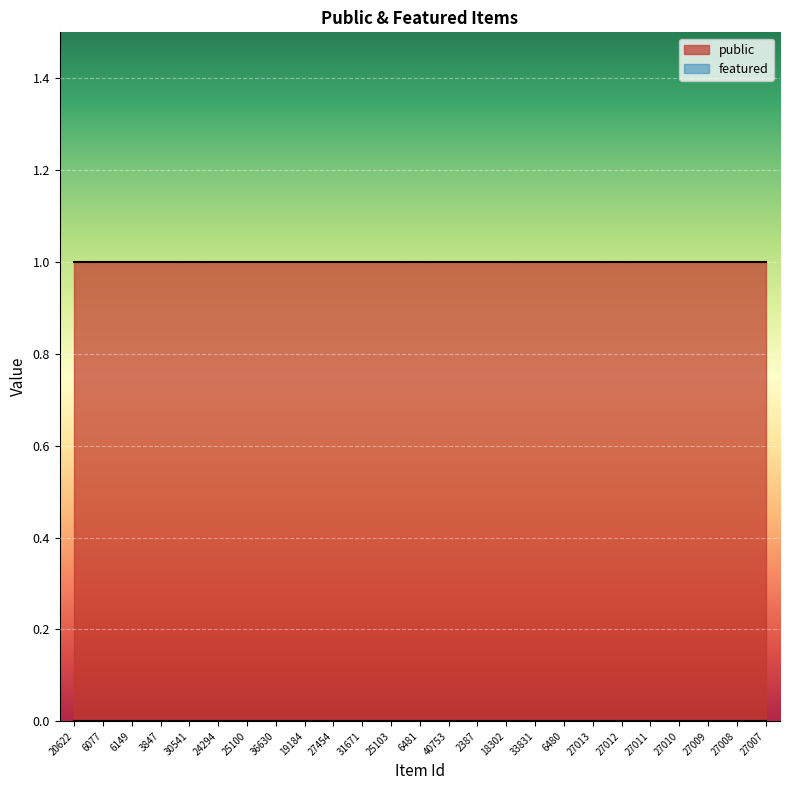

What position from the right is 40753?

12